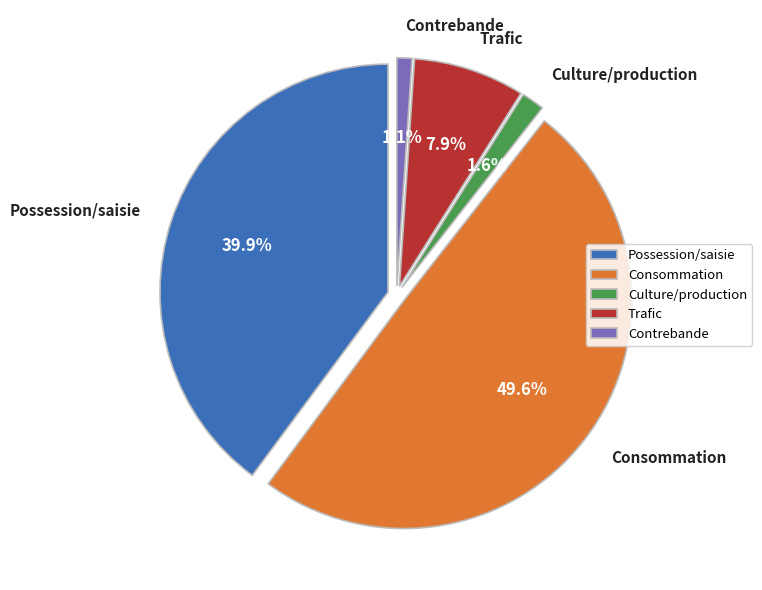

Rank the categories by value from highest to lowest.

Total consommation, Total possession/saisie, Total trafic, Total culture/production, Total contrebande